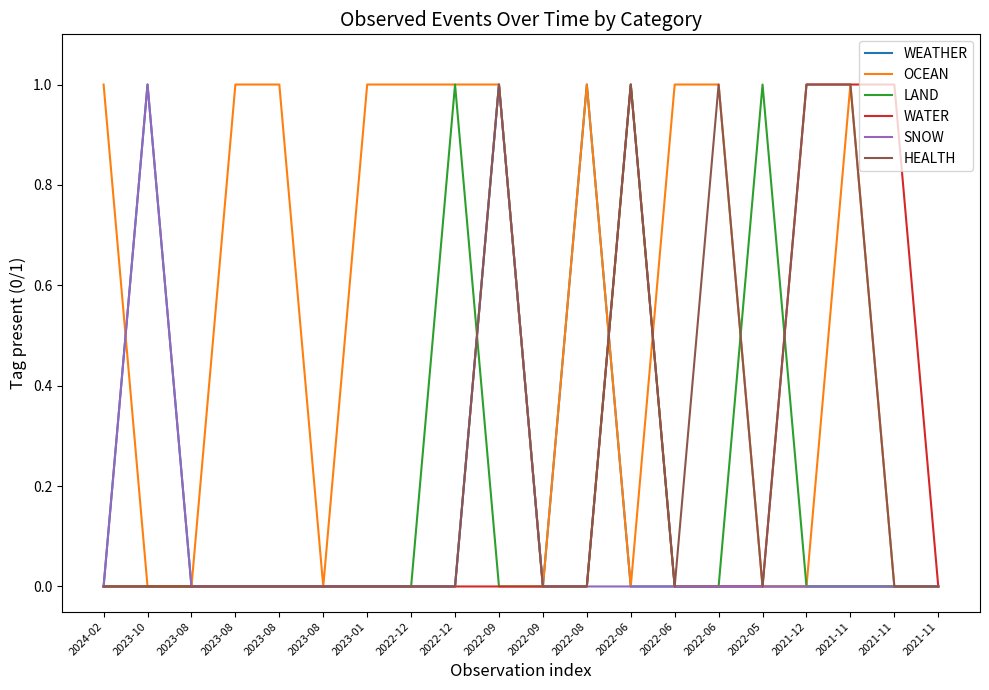

True or false: SNOW and HEALTH cross at least once.

False